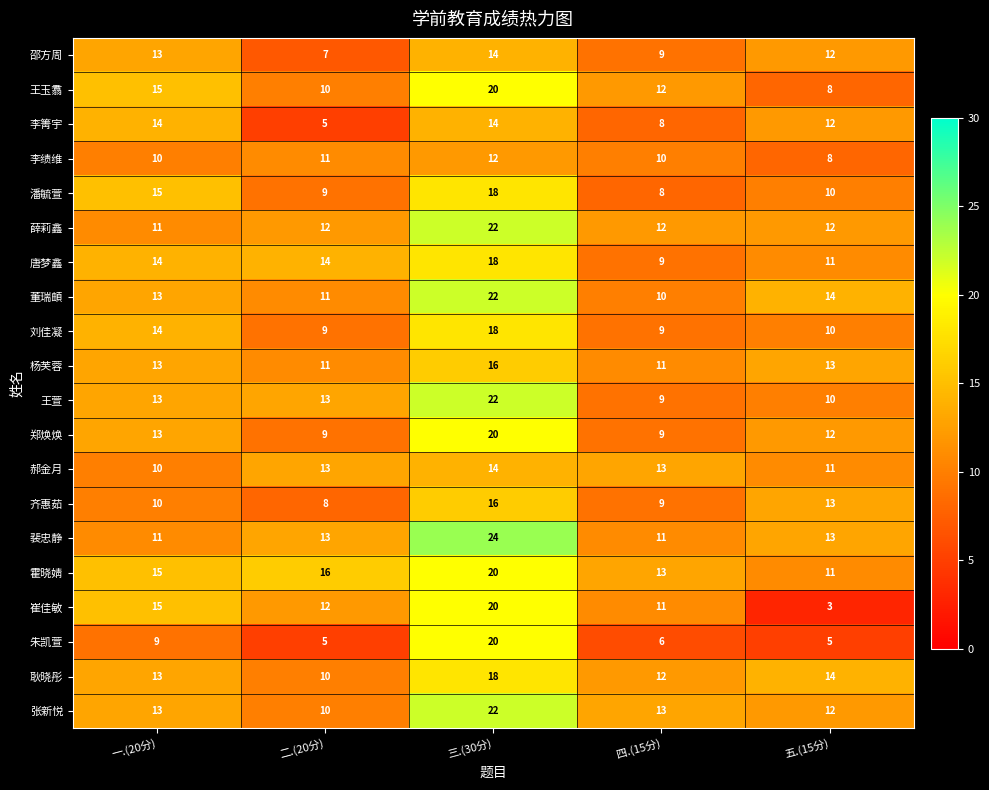

The value of 郝金月 at 四.(15分) is 13. True or false?

True